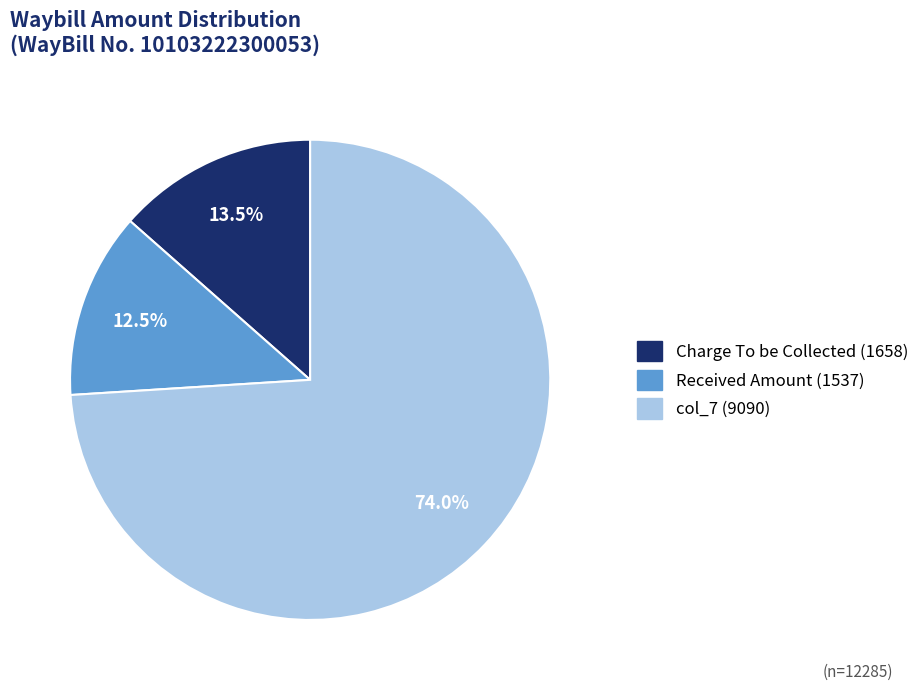

Count the number of slices in the pie.

3